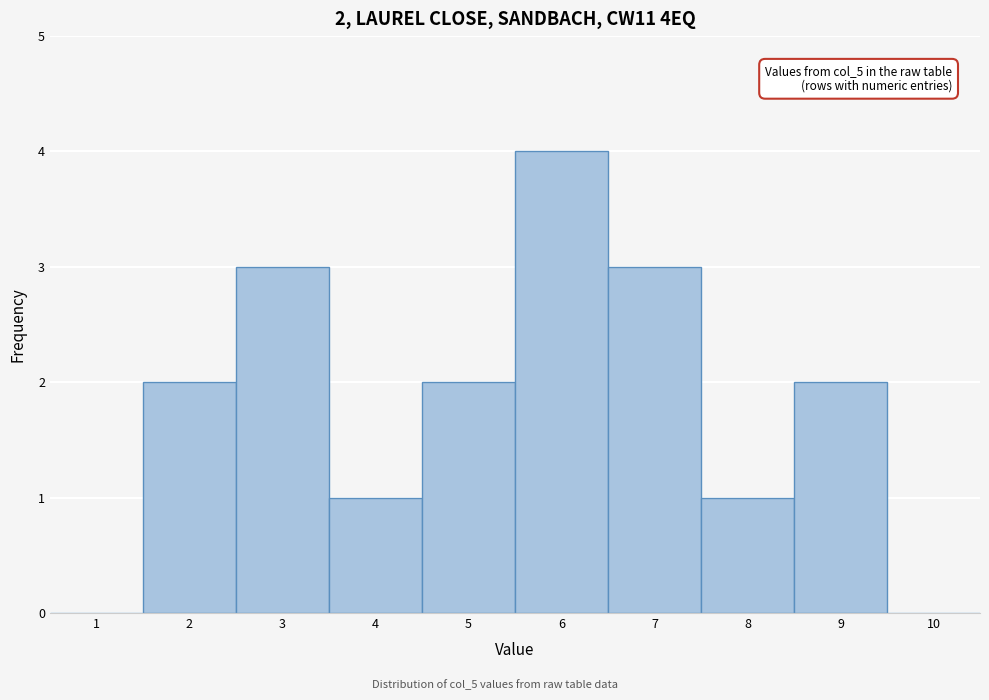

Which range on the x-axis has the tallest bar?

5.5 to 6.5